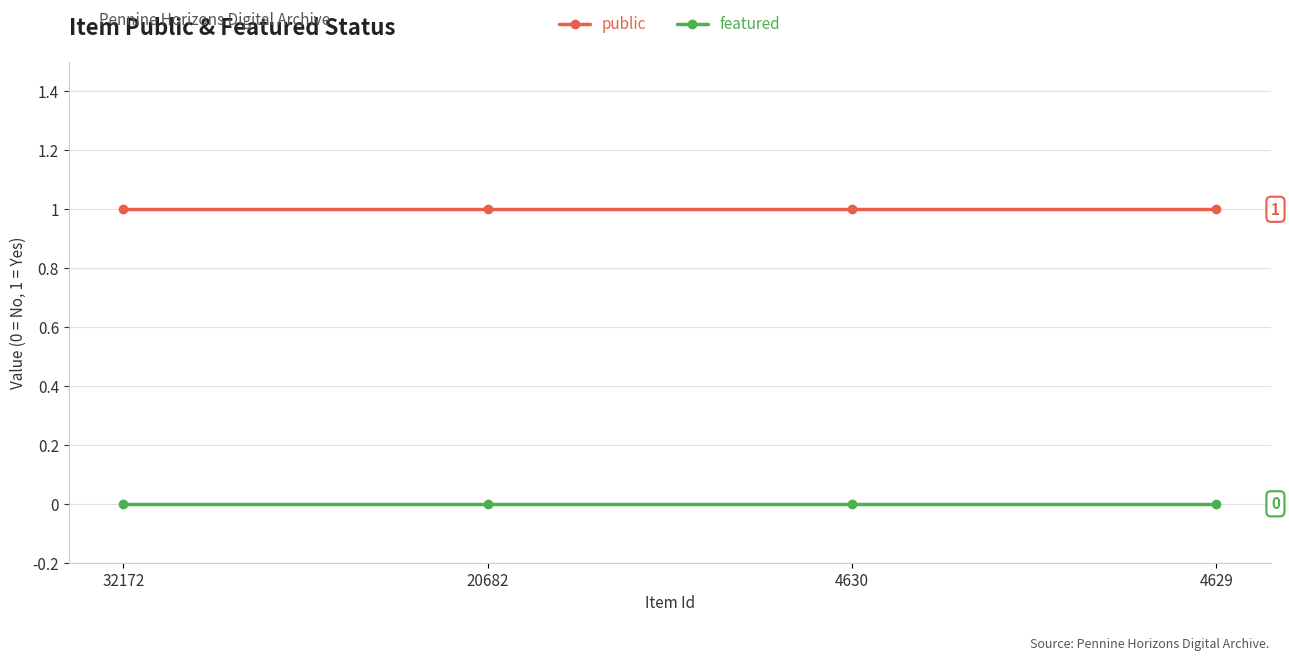

Reading left to right, extract all data points from this chart.

public: 32172=1	20682=1	4630=1	4629=1
featured: 32172=0	20682=0	4630=0	4629=0